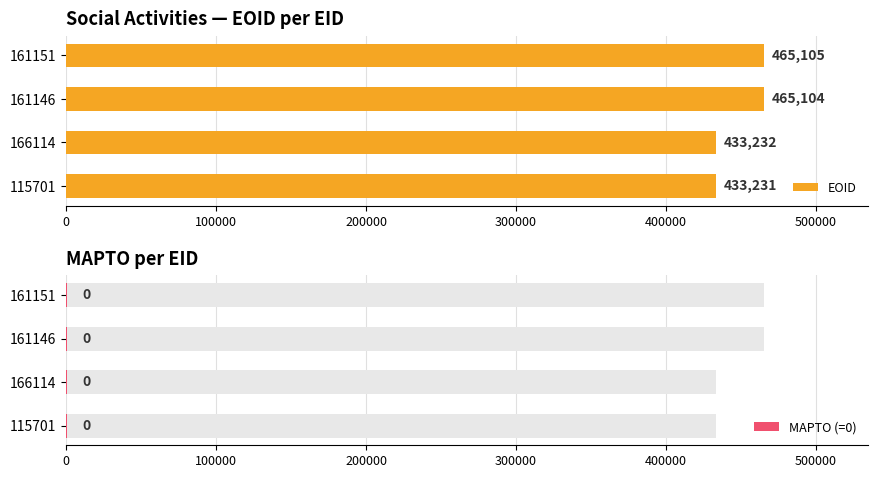

Where is EOID nearest to the value 449168?

166114